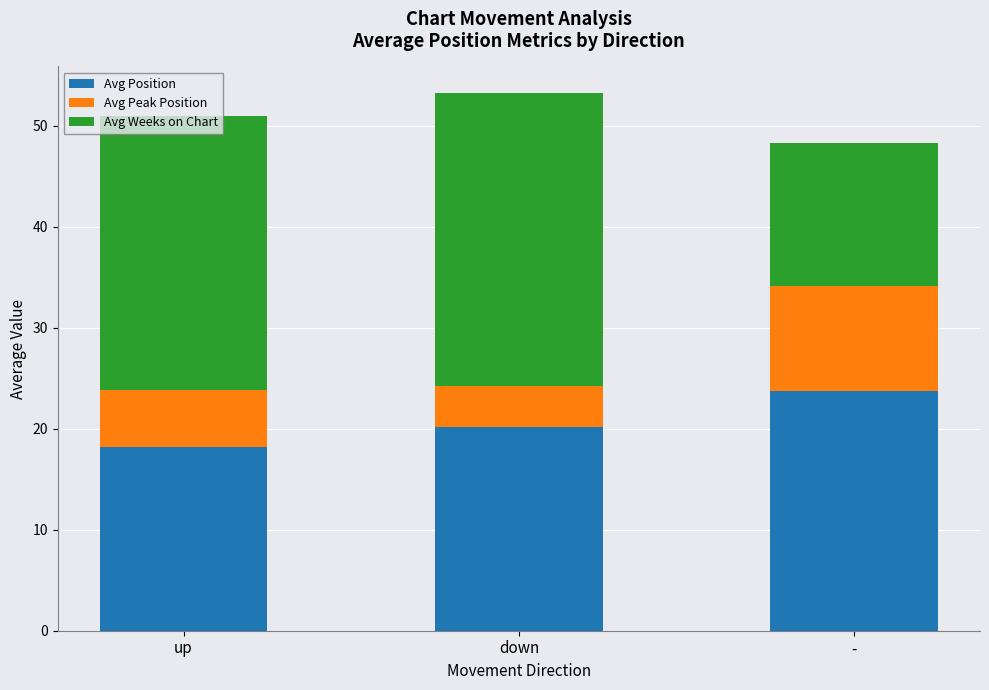

At which label does Avg Position reach its peak?

-